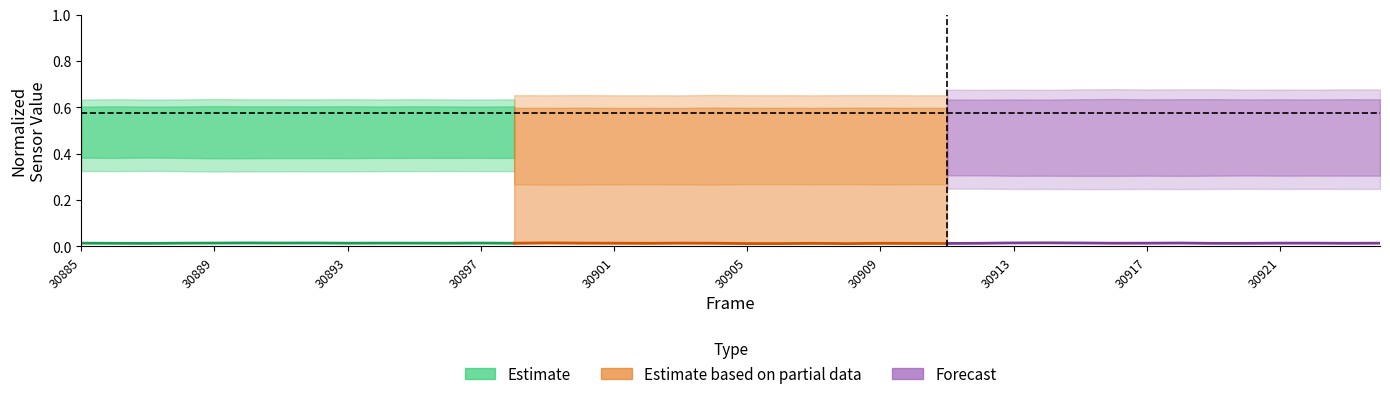

What is the sum of all Estimate based on partial data values?

0.2